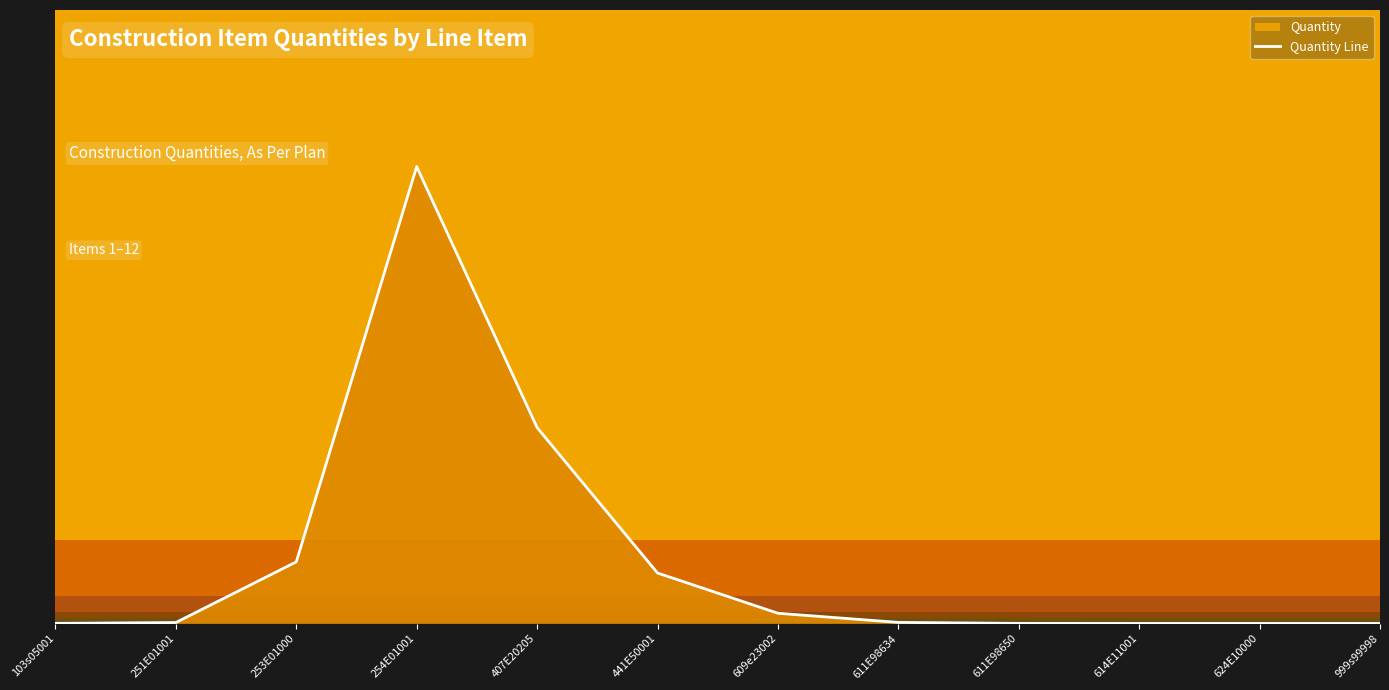

List the labels in order of value, smallest first.

624E10000, 999s99998, 614E11001, 611E98650, 103s05001, 251E01001, 611E98634, 609e23002, 441E50001, 253E01000, 407E20205, 254E01001